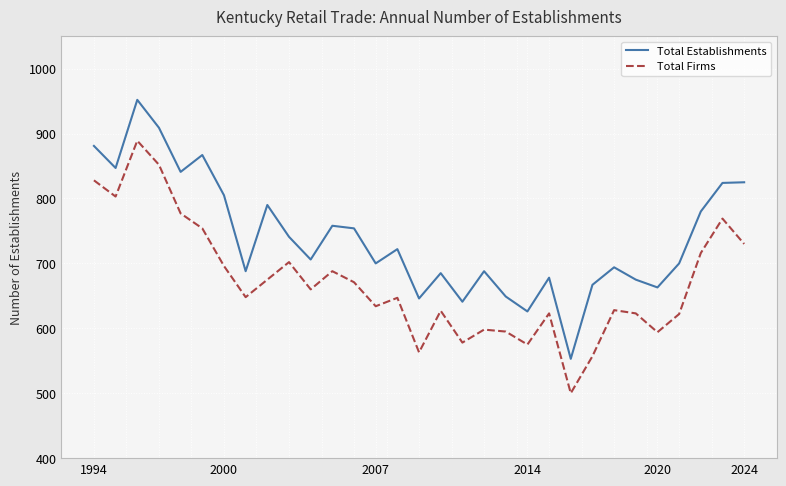

Rank the series by their average value, from lowest to highest.

Total Firms, Total Establishments